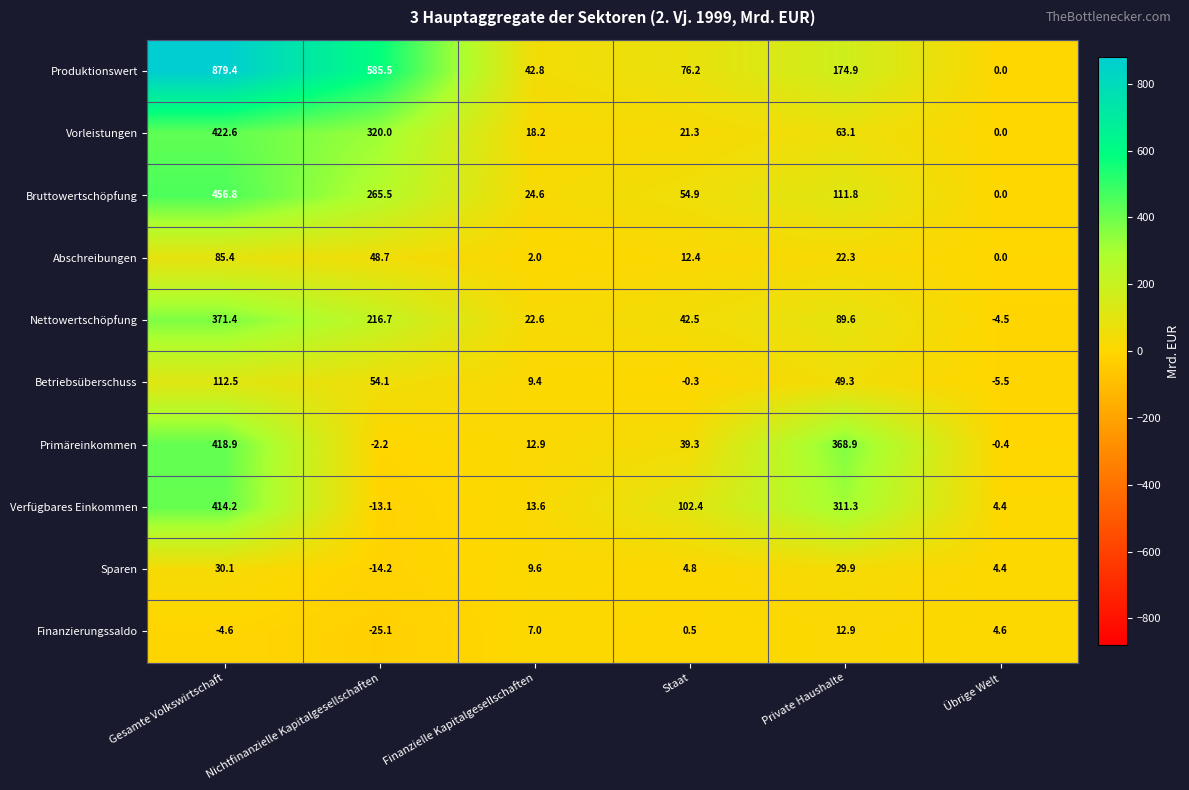

Count the number of data series in this chart.

10